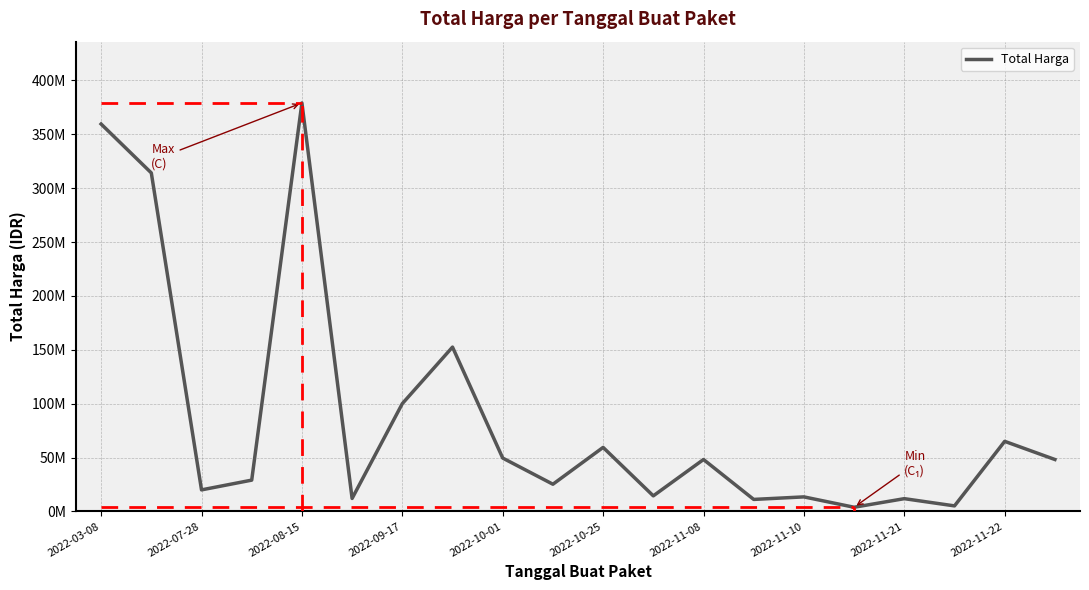

Does the chart have visible grid lines?

Yes